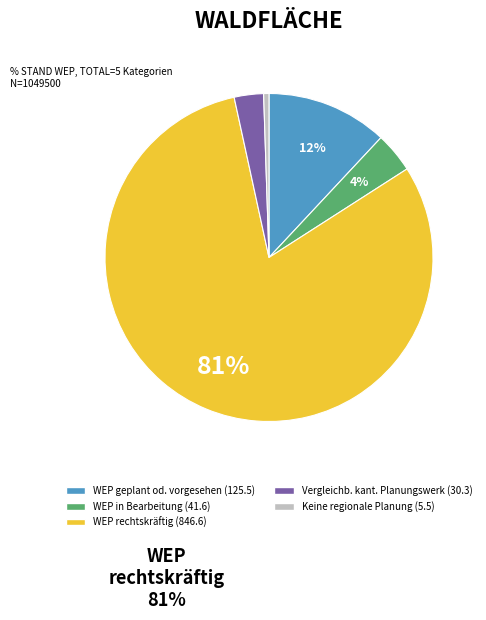

To the nearest percent, what is the average slice percentage?

20%